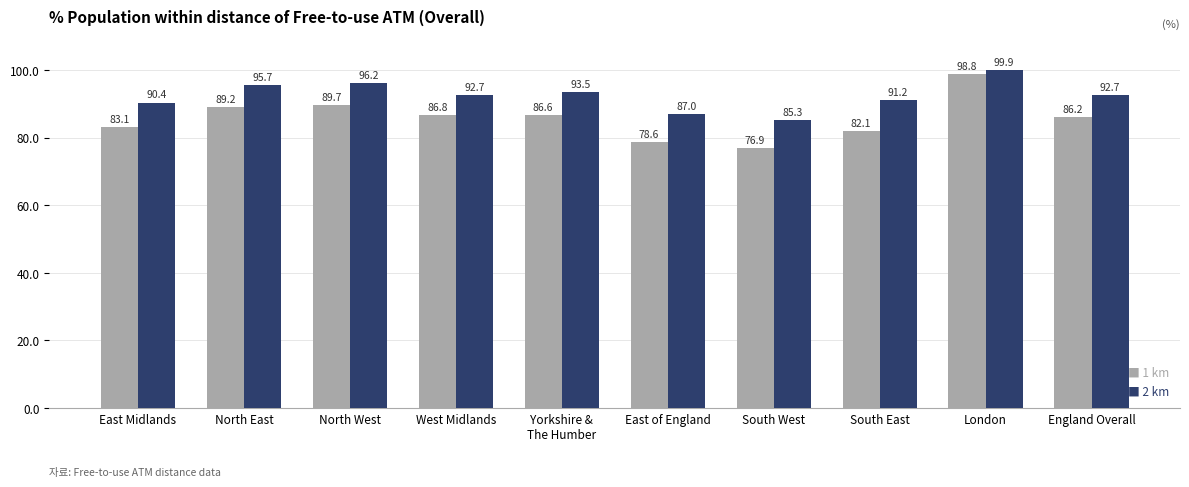

Are the bars grouped side by side (vs. stacked)?

Yes